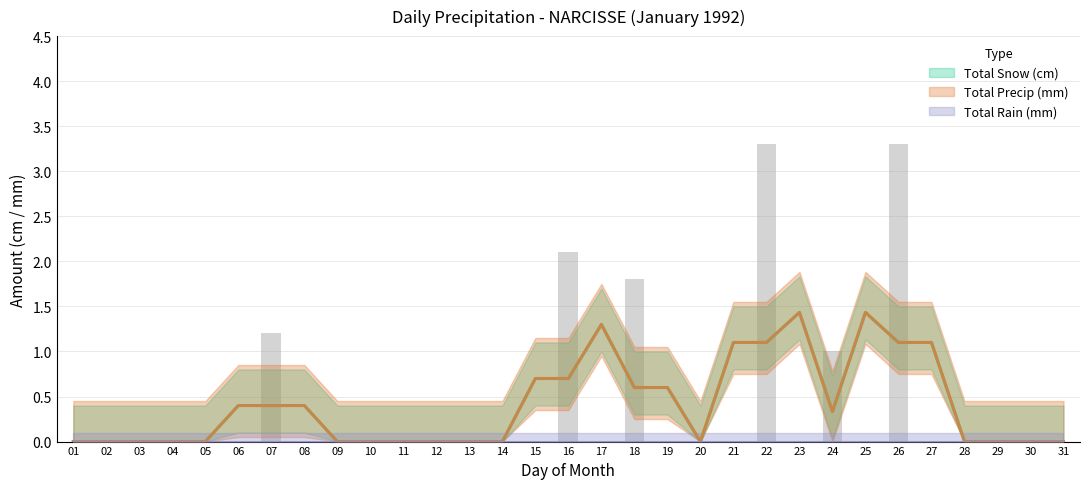

Are the bars grouped side by side (vs. stacked)?

Yes